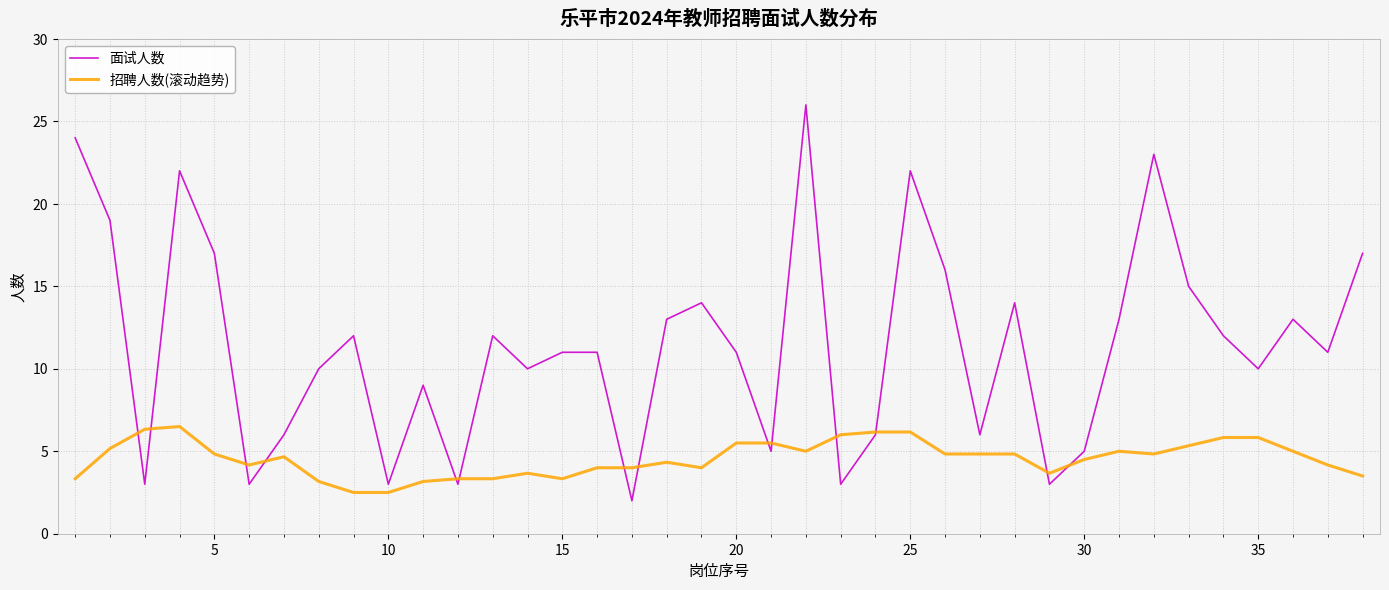

Which series has the largest range (max minus min)?

面试人数